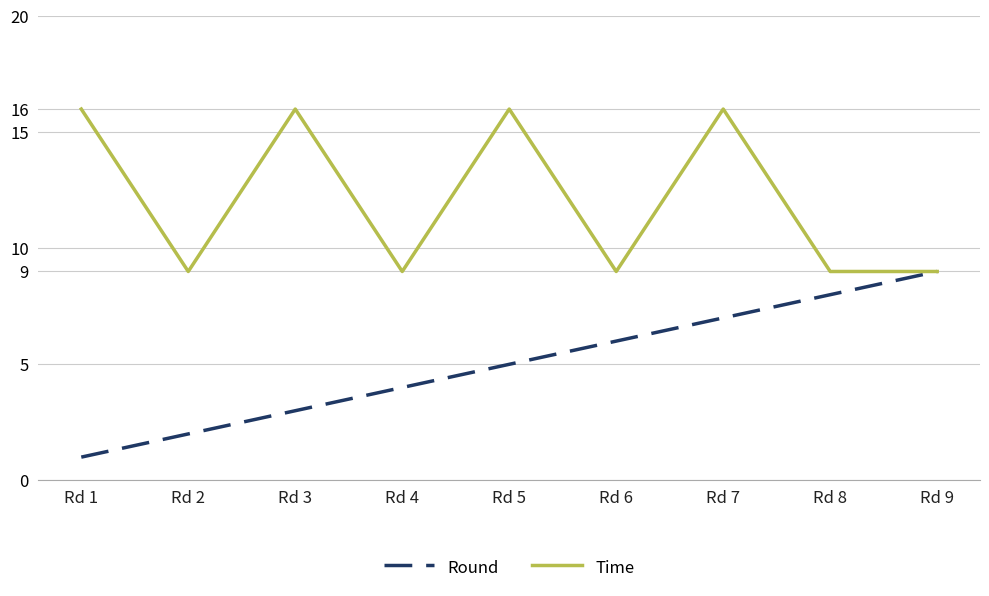

Reading right to left, what are all the values shown in this chart?

Round: 9	8	7	6	5	4	3	2	1
Time: 9	9	16	9	16	9	16	9	16